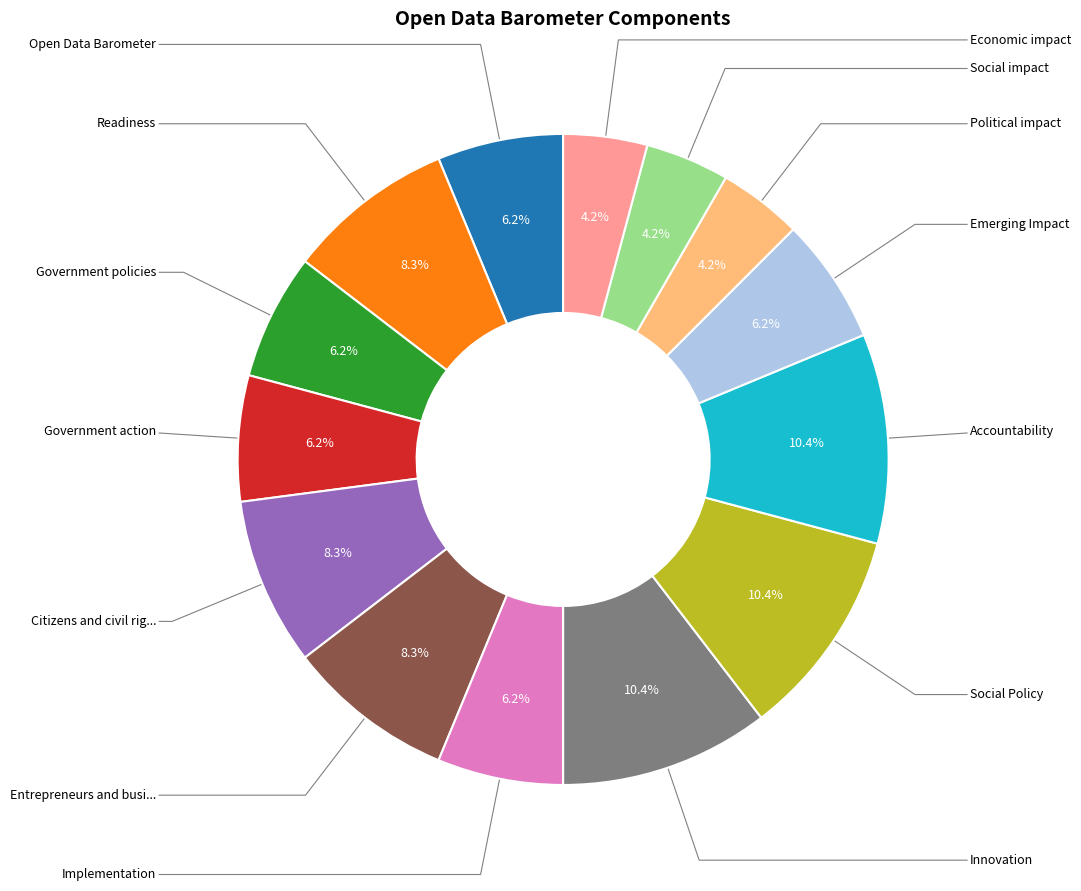

Is there a majority slice in this chart?

No